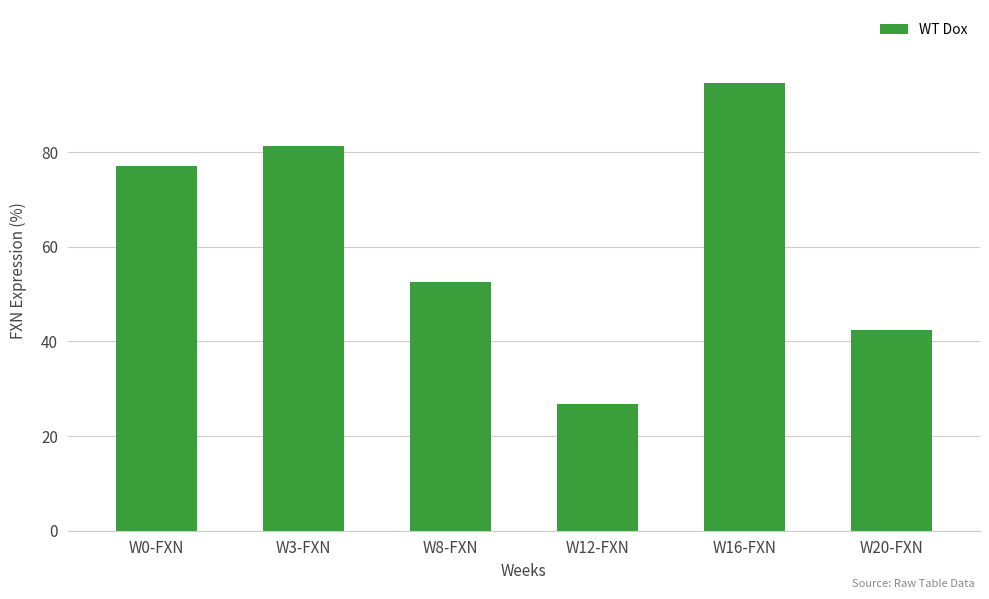

Reading left to right, list all the values displayed in this chart.

W0-FXN=77.0	W3-FXN=81.4	W8-FXN=52.5	W12-FXN=26.8	W16-FXN=94.5	W20-FXN=42.4